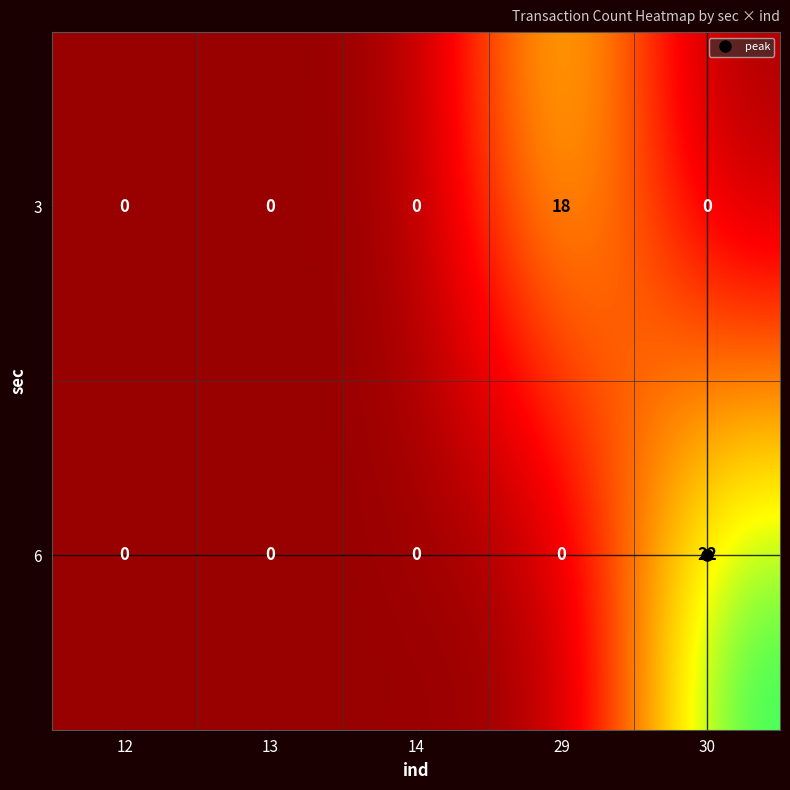

How many distinct data groups are displayed?

2